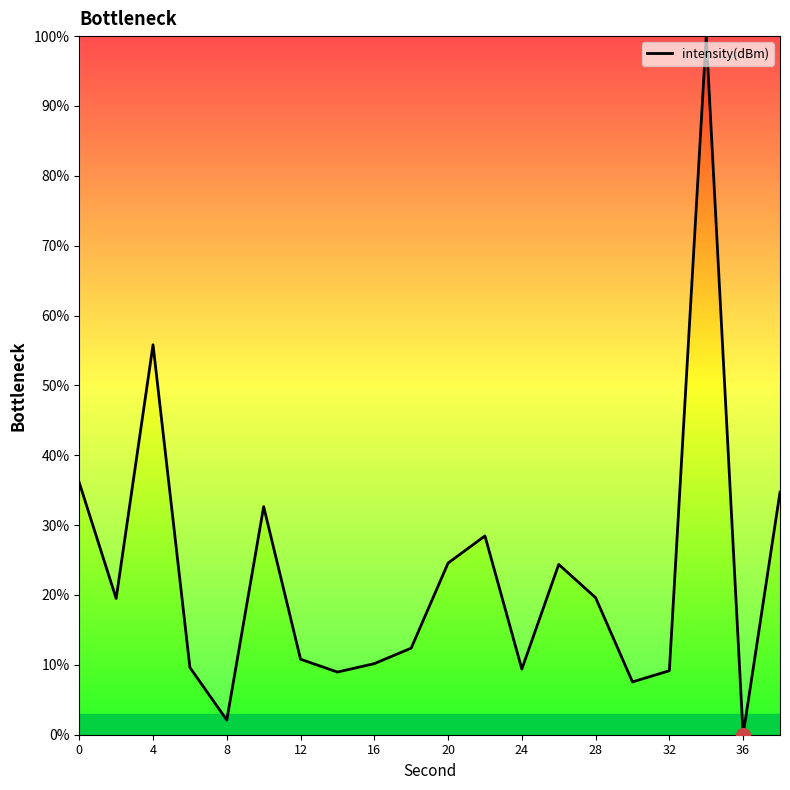

What is the maximum value shown in the chart?

100.0